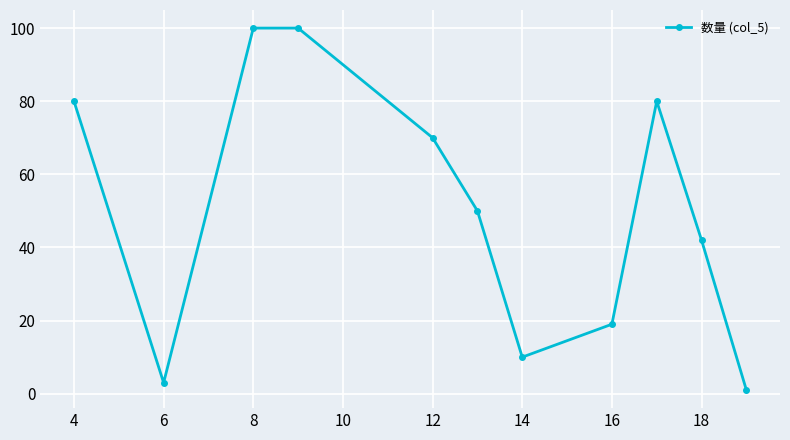

Reading left to right, list all the values displayed in this chart.

80	3	100	100	70	50	10	19	80	42	1